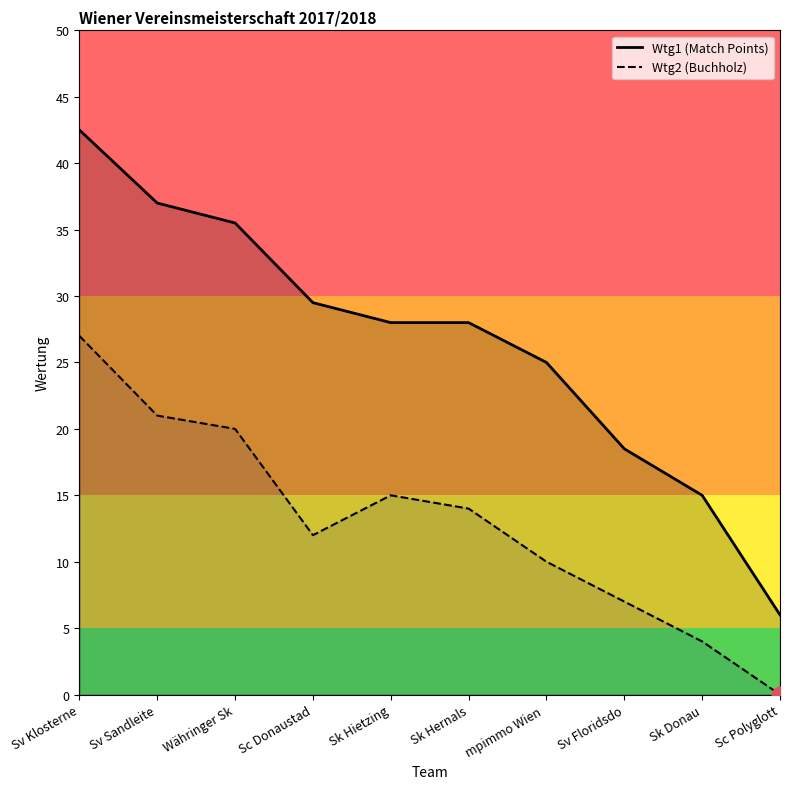

What position from the left is Sk Hietzing?

5